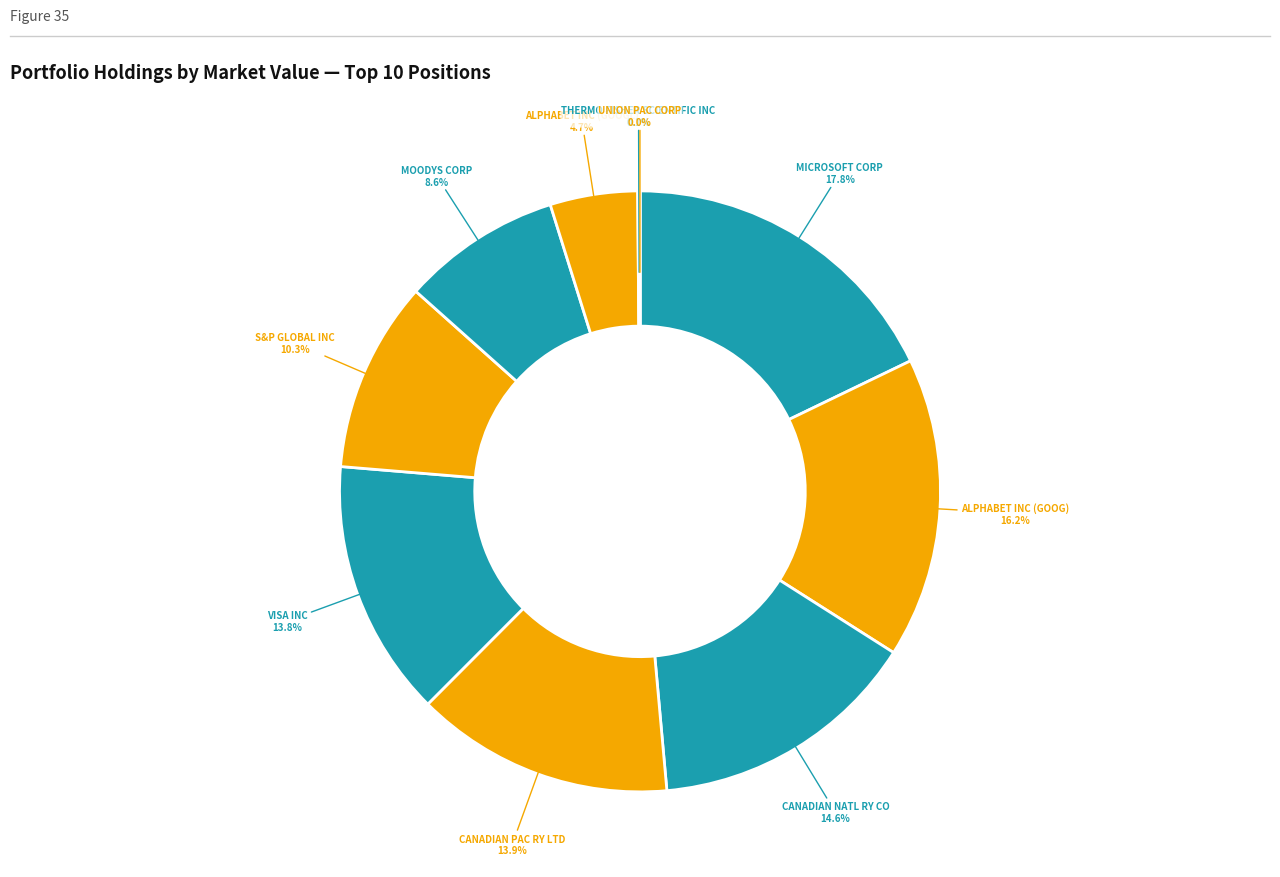

Which category has the smallest portion of the pie?

UNION PAC CORP